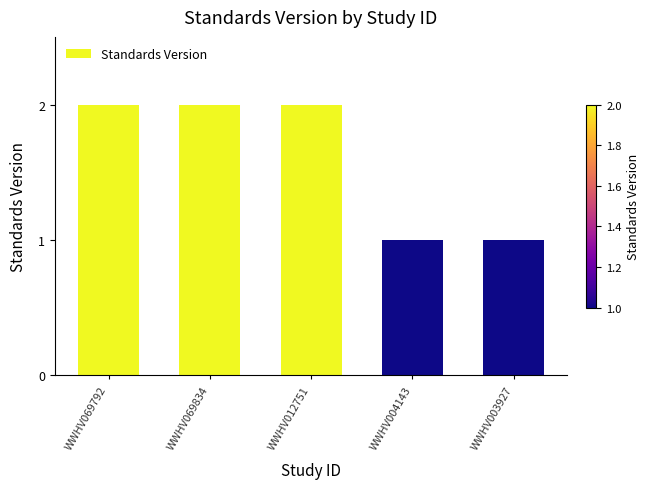

Reading left to right, what are all the values shown in this chart?

2	2	2	1	1